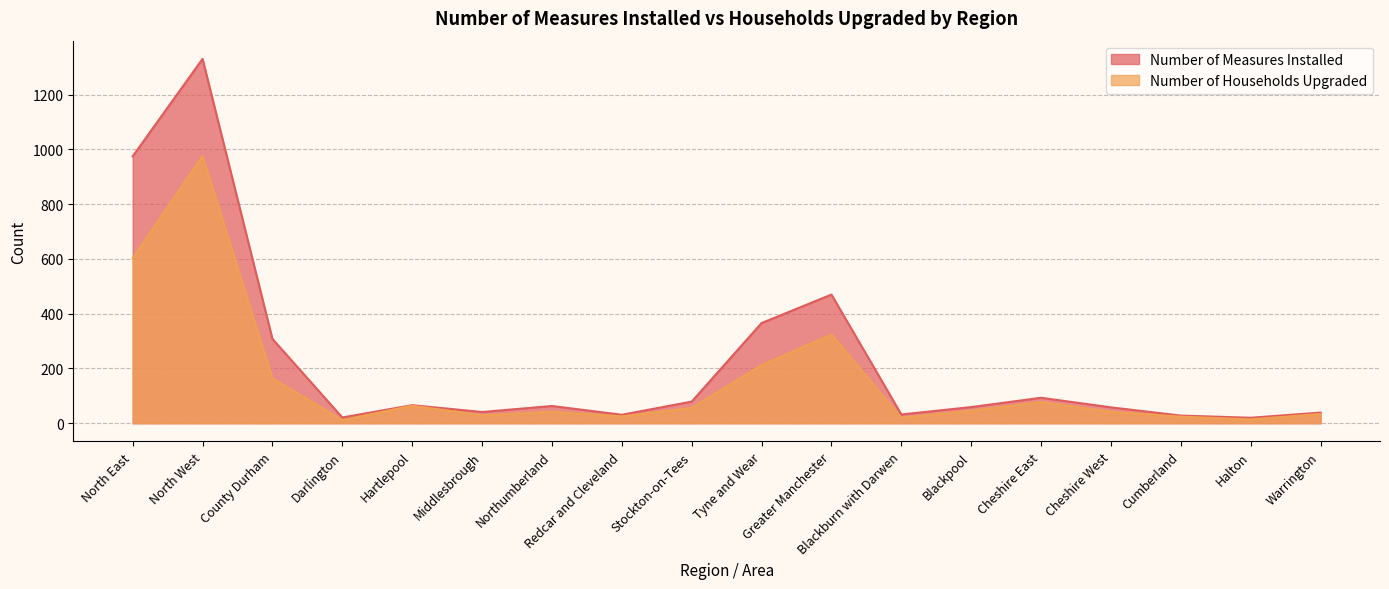

How many interior local valleys does the Number of Measures Installed series have?

5